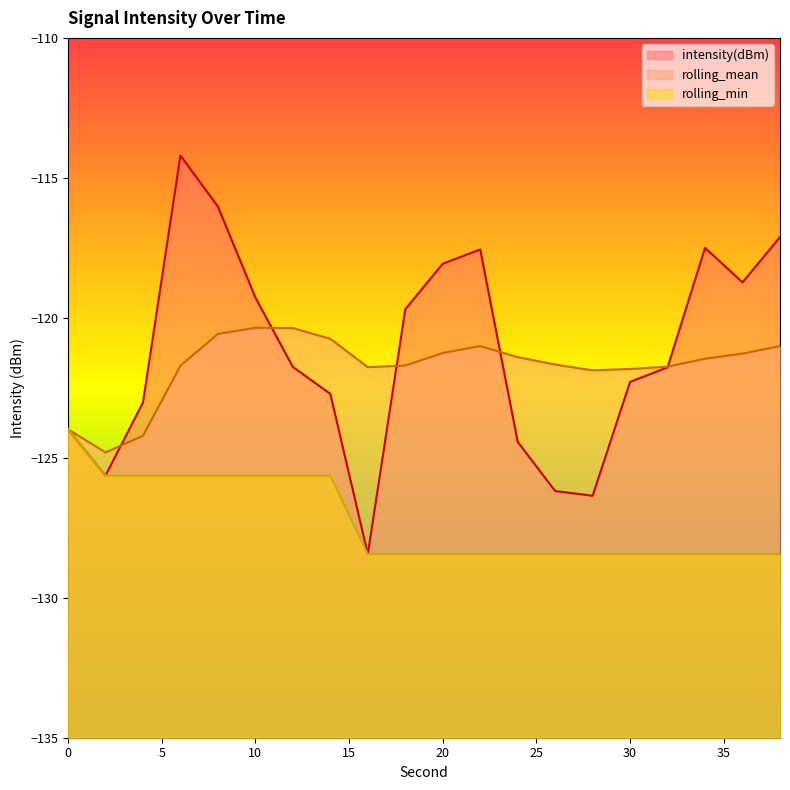

What is the value of the rolling_min point at the 5th from the left?

-125.6